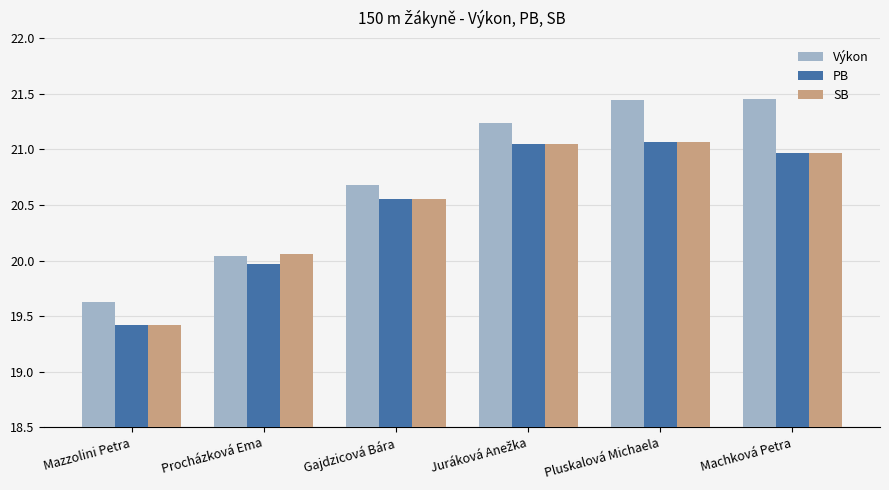

What is the difference between the second highest and minimum values in the SB series?

1.6